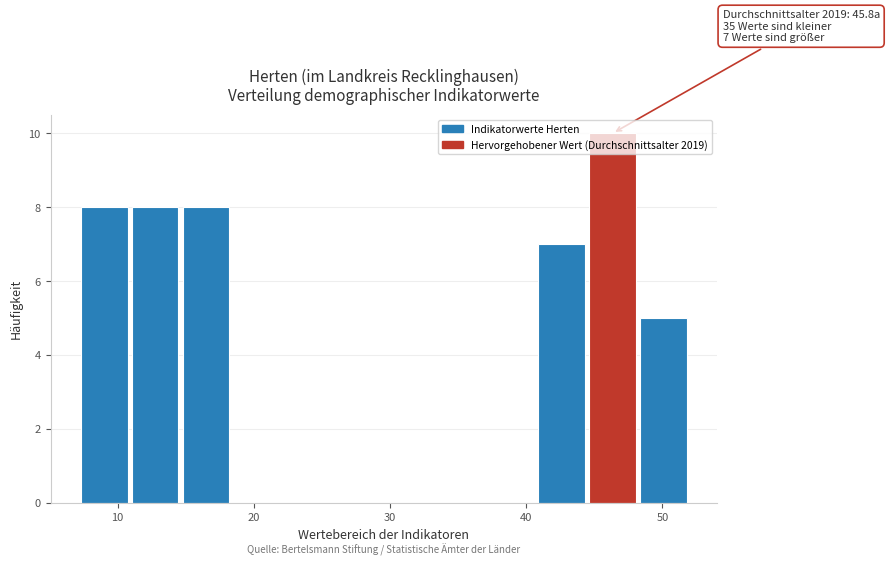

Read against the x-axis, roughly where is the centre of the tallest bar?

46